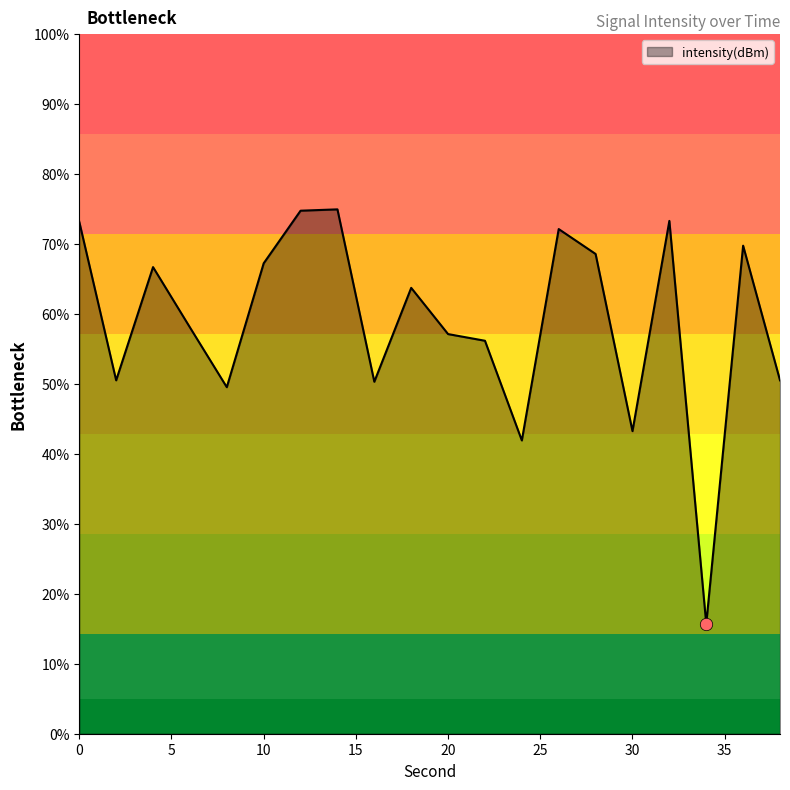

What is the smallest value displayed?

15.7